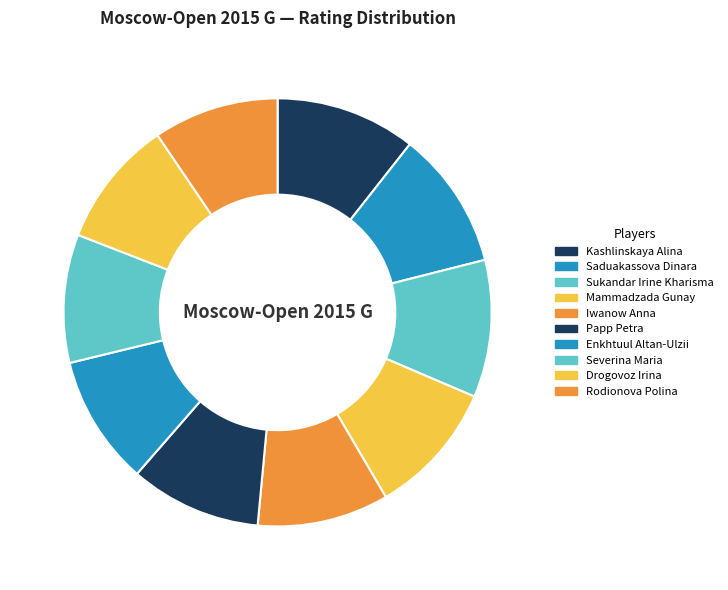

Count the number of slices in the pie.

10